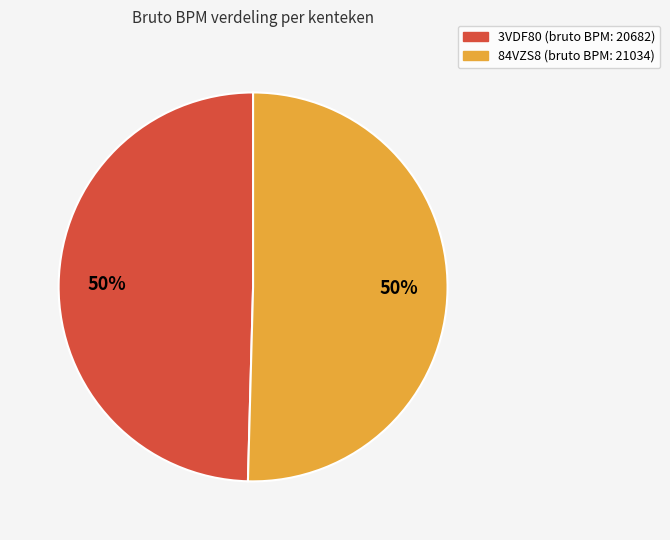

To the nearest percent, what percentage of the pie is 84VZS8?

50%